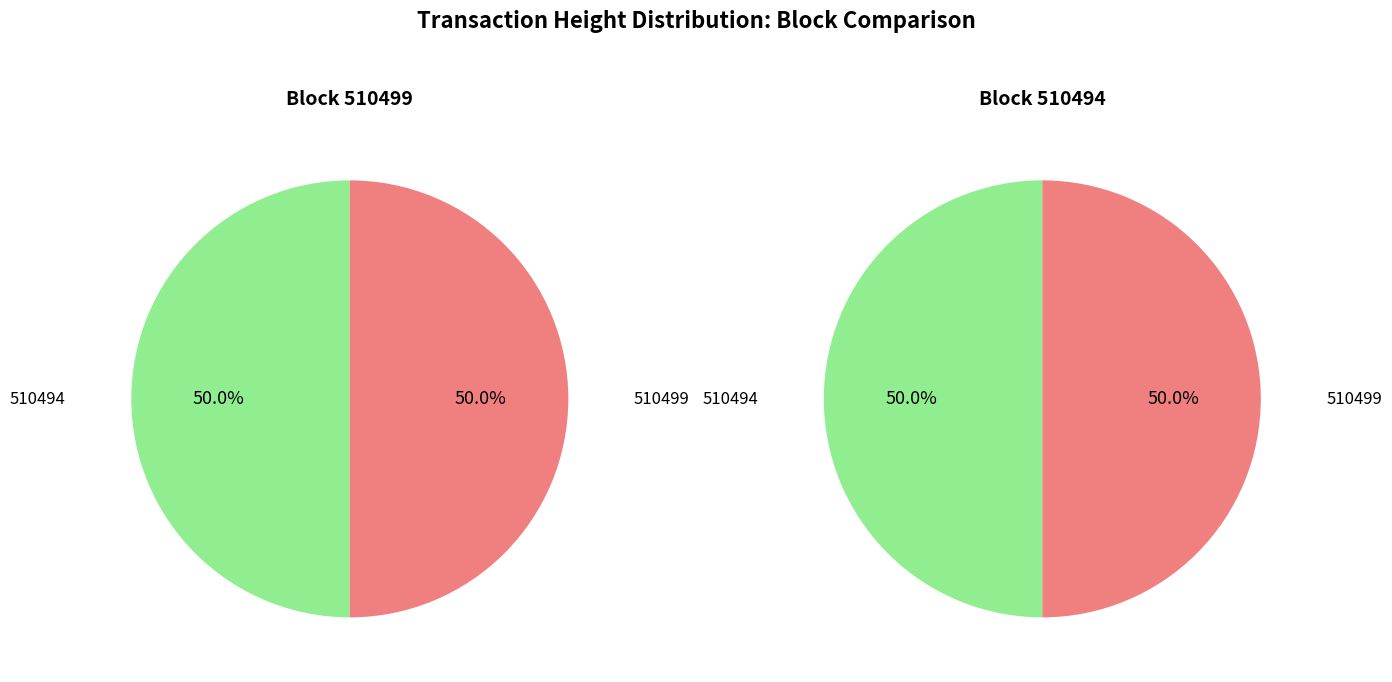

To the nearest percent, what portion does 510499 represent?

50%